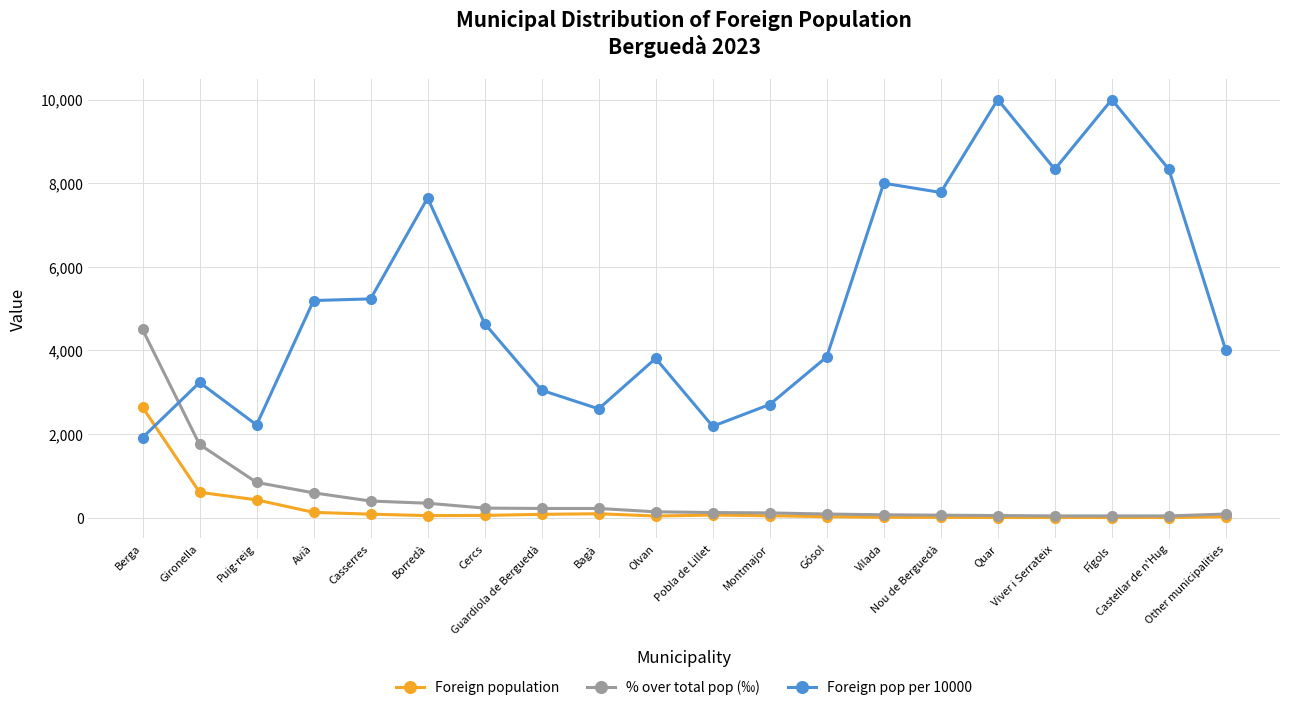

Which series ends up on top after the final intersection of Foreign population and Foreign pop per 10000?

Foreign pop per 10000